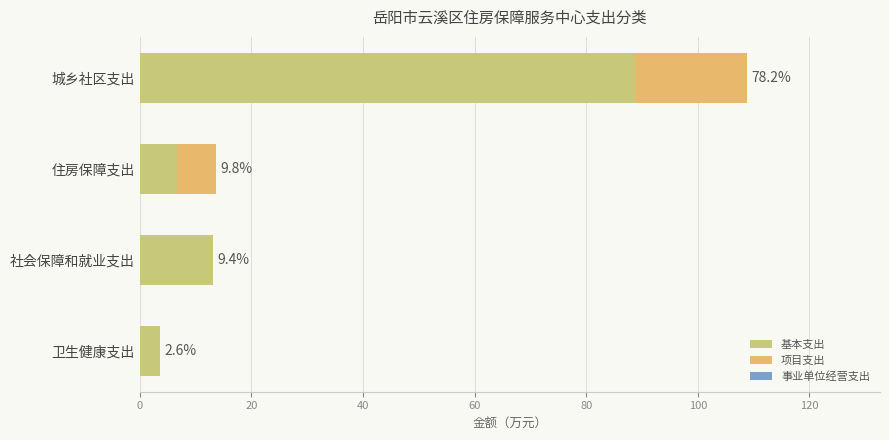

List the series in order of their peak value, highest first.

基本支出, 项目支出, 事业单位经营支出